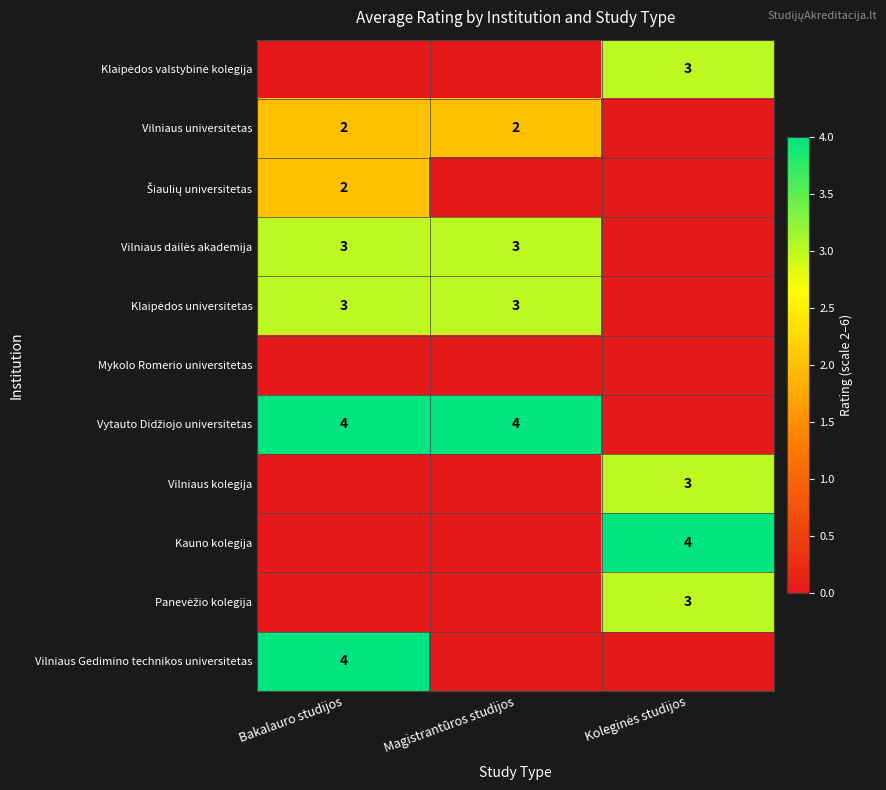

Rank the series by their maximum value, from highest to lowest.

Vytauto Didžiojo universitetas, Kauno kolegija, Vilniaus Gedimino technikos universitetas, Klaipėdos valstybinė kolegija, Vilniaus dailės akademija, Klaipėdos universitetas, Vilniaus kolegija, Panevėžio kolegija, Vilniaus universitetas, Šiaulių universitetas, Mykolo Romerio universitetas